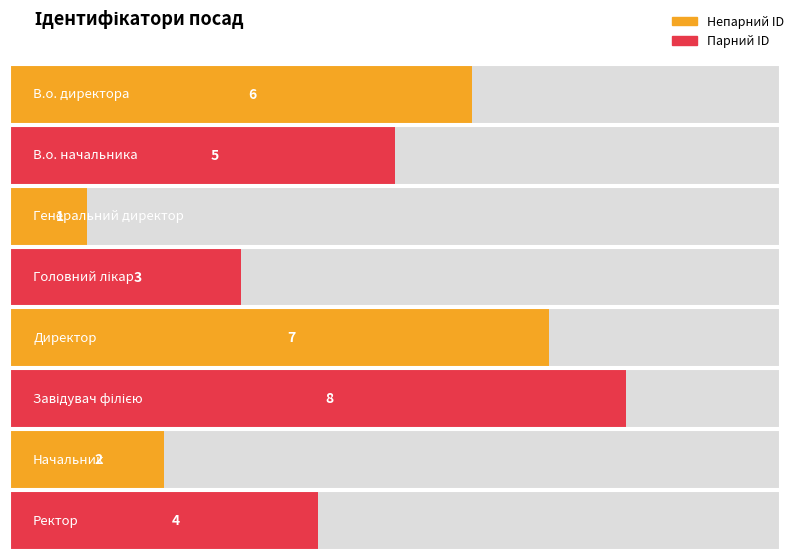

What is the difference between the second highest and second lowest values?

5